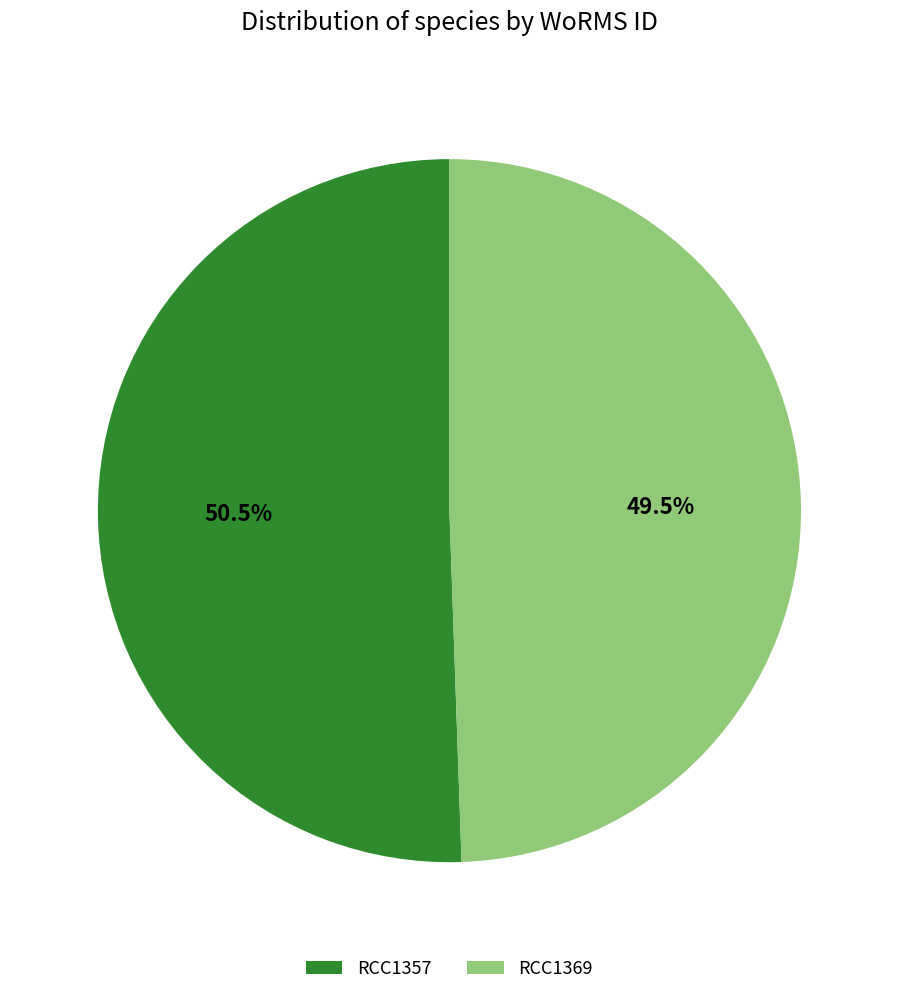

True or false: RCC1357 accounts for 61% of the total.

False